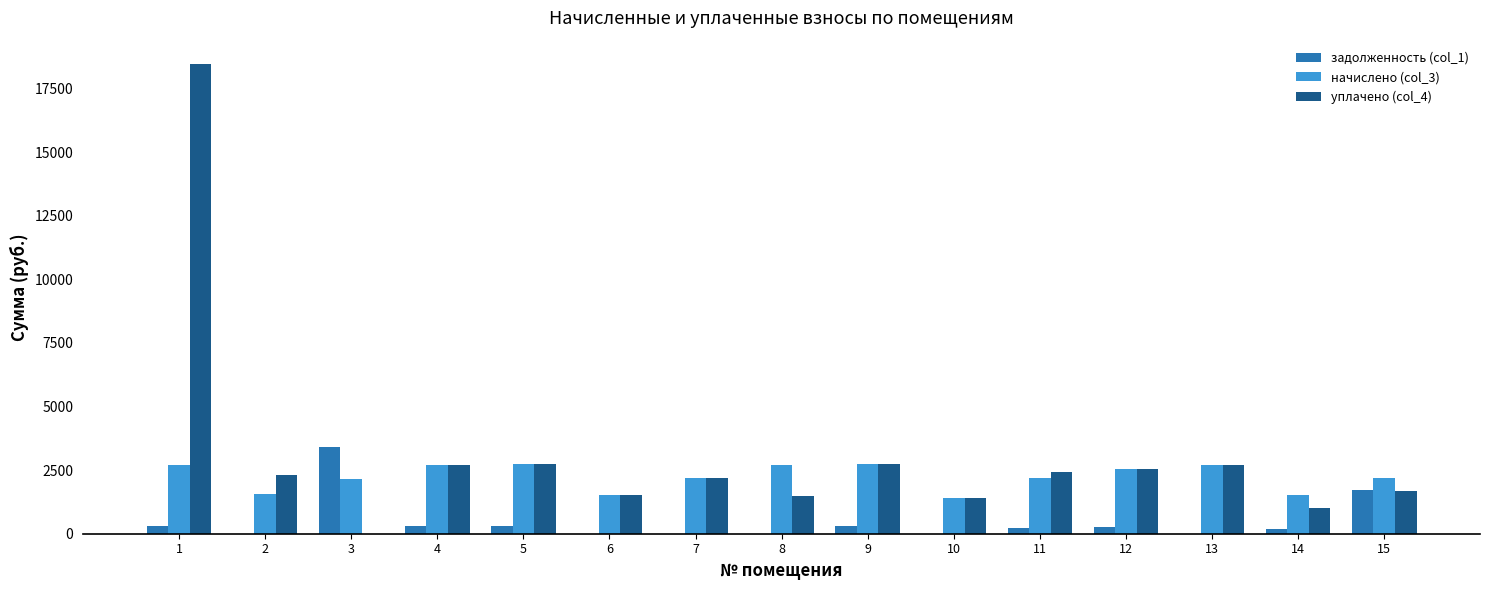

How many series are shown in this chart?

3